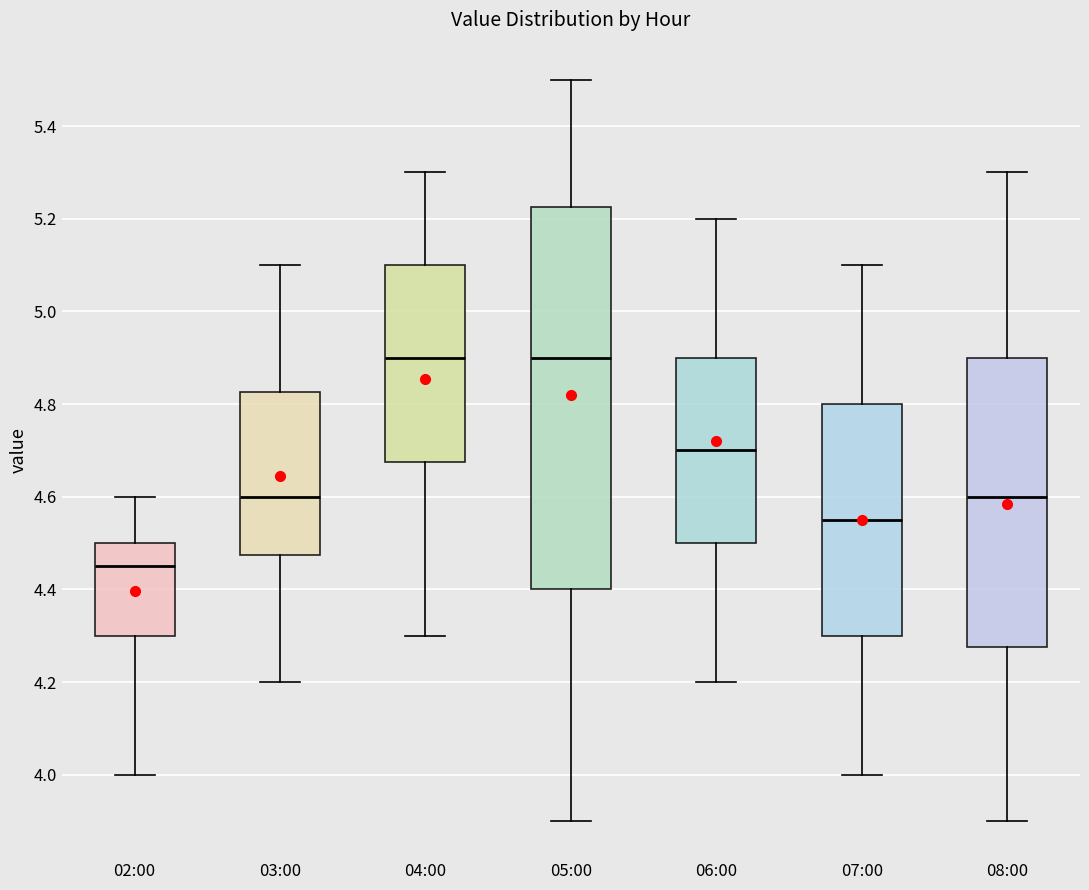

Reading left to right, read every box against the y-axis: the position of its median line, the range the box covers, and the ends of its whiskers. The values are not printed on the chart, so give them approximately, as read against the axis.

02:00: median 4.46, box 4.30 to 4.50, whiskers 4.00 to 4.60
03:00: median 4.60, box 4.48 to 4.82, whiskers 4.20 to 5.10
04:00: median 4.90, box 4.68 to 5.10, whiskers 4.30 to 5.30
05:00: median 4.90, box 4.40 to 5.22, whiskers 3.90 to 5.50
06:00: median 4.70, box 4.50 to 4.90, whiskers 4.20 to 5.20
07:00: median 4.56, box 4.30 to 4.80, whiskers 4.00 to 5.10
08:00: median 4.60, box 4.28 to 4.90, whiskers 3.90 to 5.30